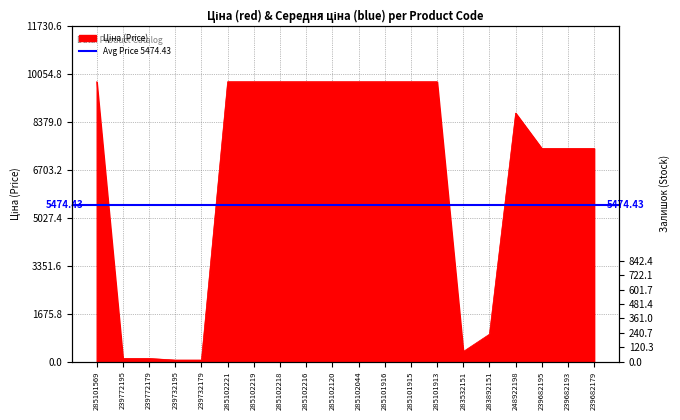

What is the change in value from 285101569 to 239772179?

-9663.7